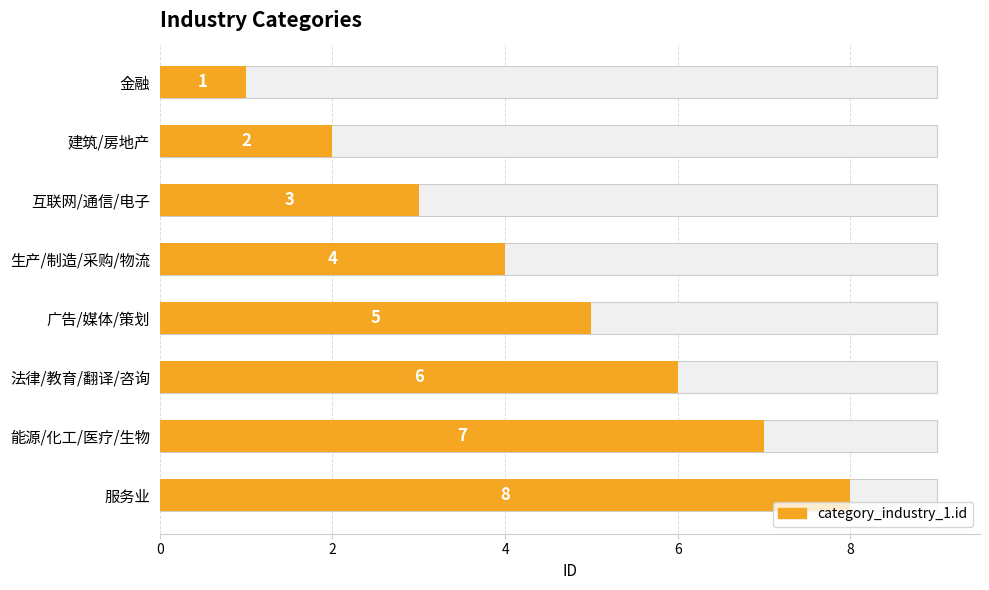

What is the difference between the maximum and minimum values?

7